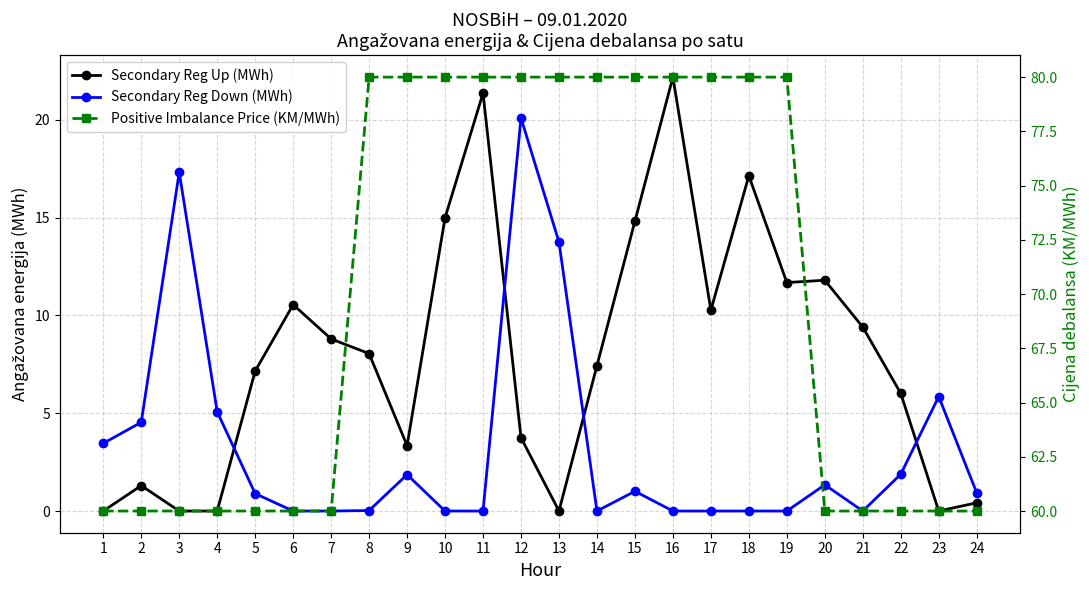

How many interior local valleys does the Secondary Reg Up (MWh) series have?

5